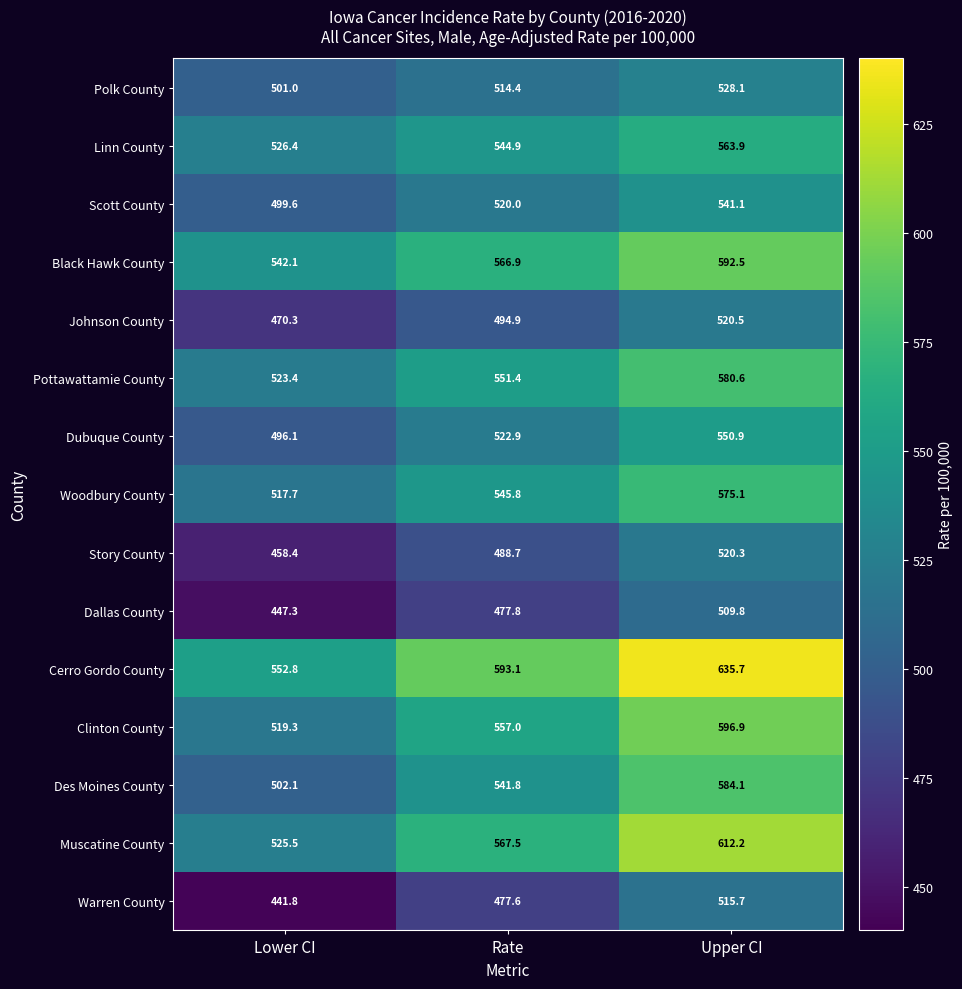

Rank the series by their maximum value, from highest to lowest.

Cerro Gordo County, Muscatine County, Clinton County, Black Hawk County, Des Moines County, Pottawattamie County, Woodbury County, Linn County, Dubuque County, Scott County, Polk County, Johnson County, Story County, Warren County, Dallas County